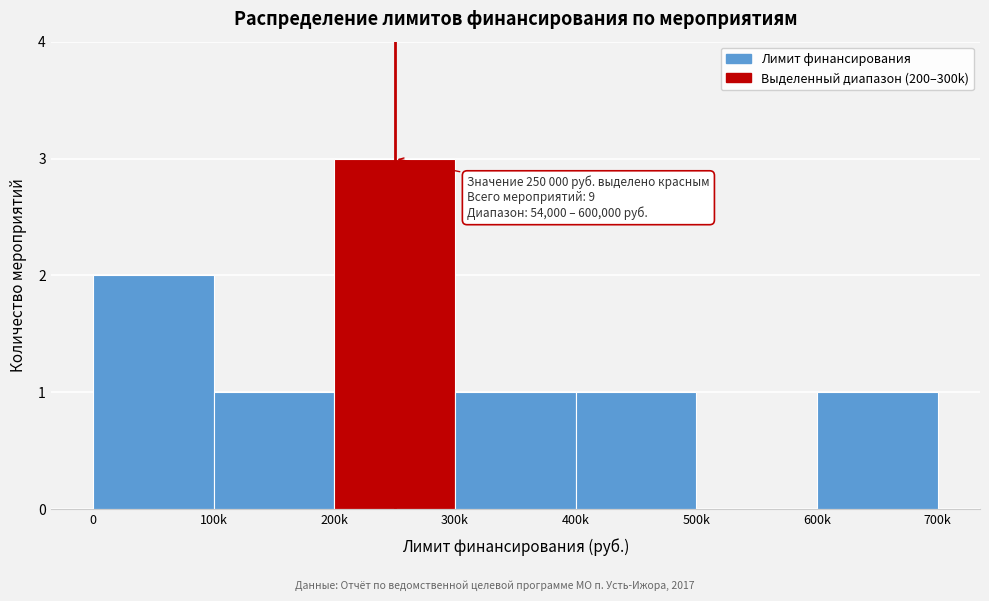

Reading left to right, what are all the values shown in this chart?

0=2	100k=1	200k=3	300k=1	400k=1	500k=0	600k=1